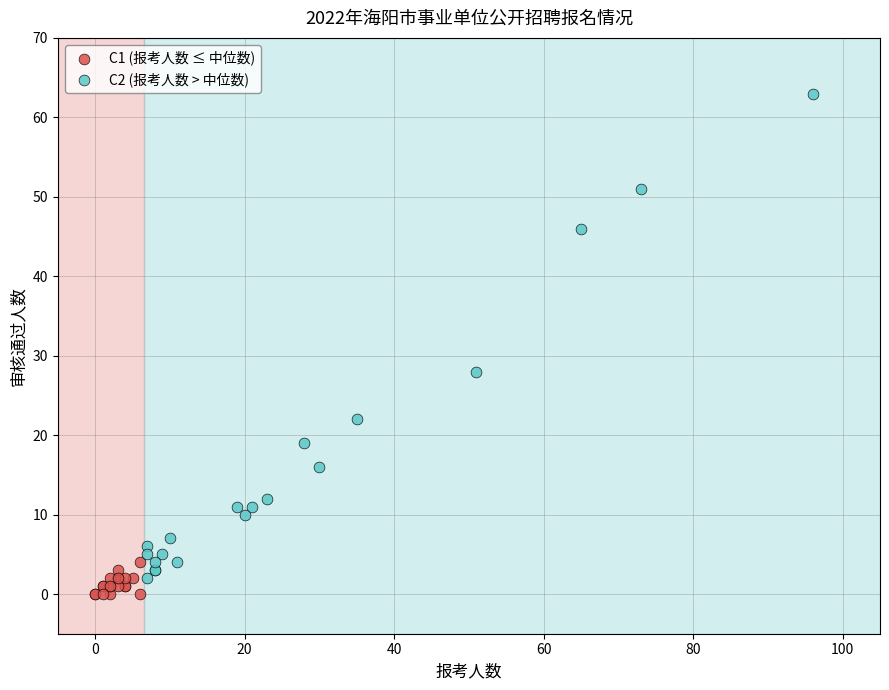

Which series reaches the maximum Y coordinate?

C2 (报考人数 > 中位数)